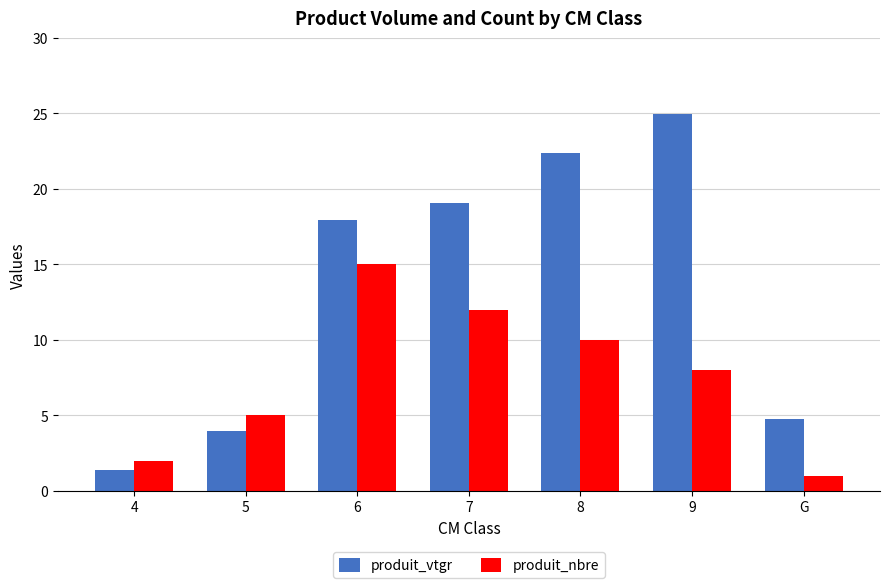

True or false: produit_nbre has a value of 2.0 at 4.

True